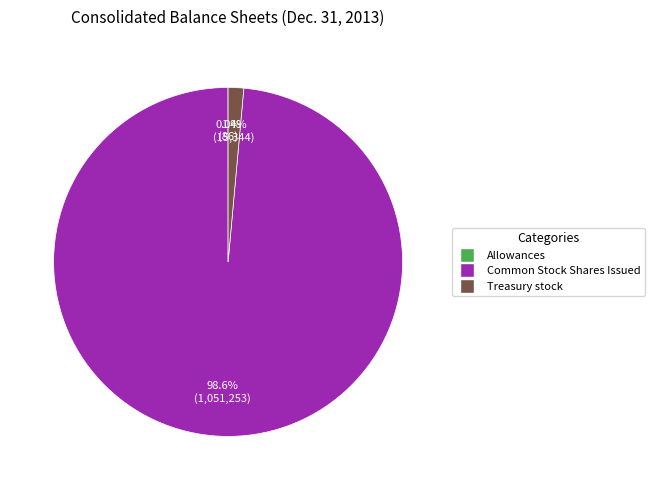

Do Common Stock Shares Issued and Treasury stock together represent more than half of the pie?

Yes